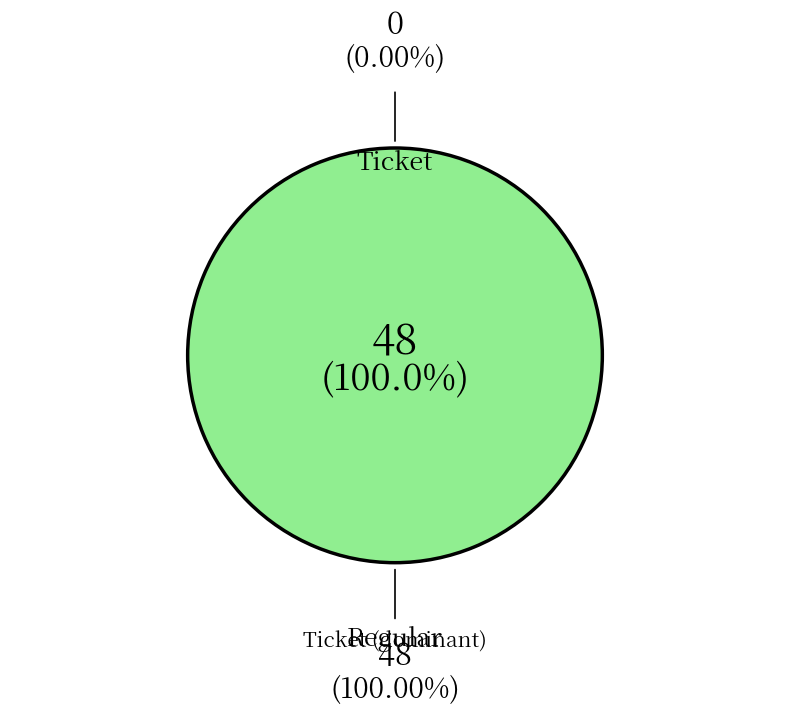

To the nearest percent, what is the combined percentage of Ticket and Regular?

100%